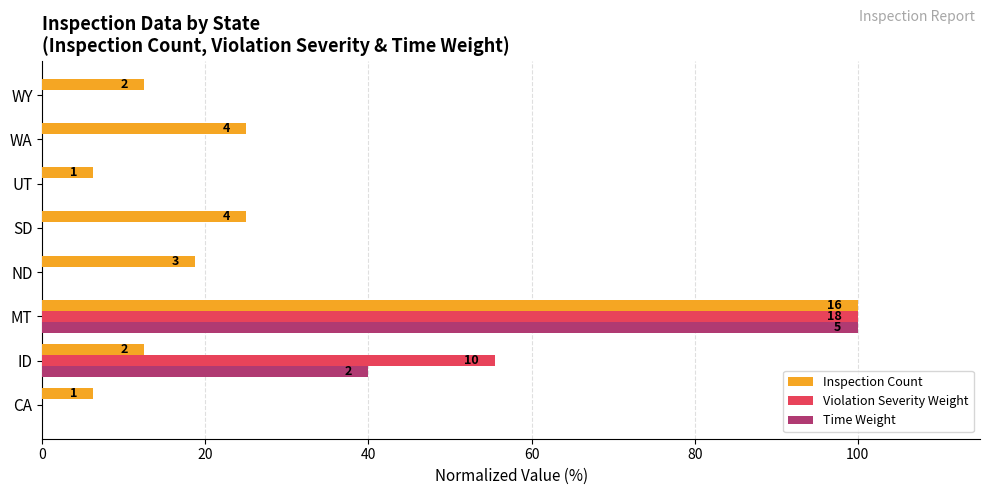

What are all the series names shown in the legend?

Inspection Count, Violation Severity Weight, Time Weight